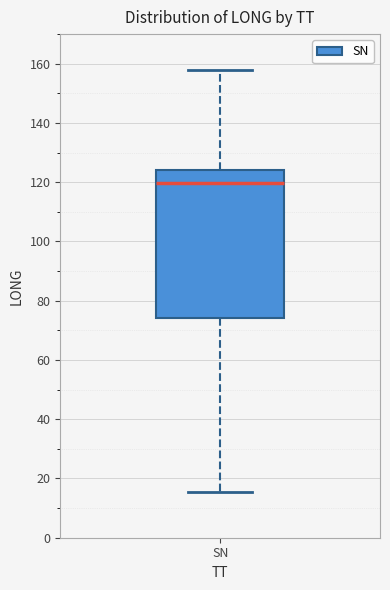

Transcribe this box plot: give where the median line is, the range the box spans, and where the two whiskers end, as read against the y-axis. The values are not printed on the chart, so give them approximately, as read against the axis.

median 120, box 74 to 124, whiskers 16 to 158